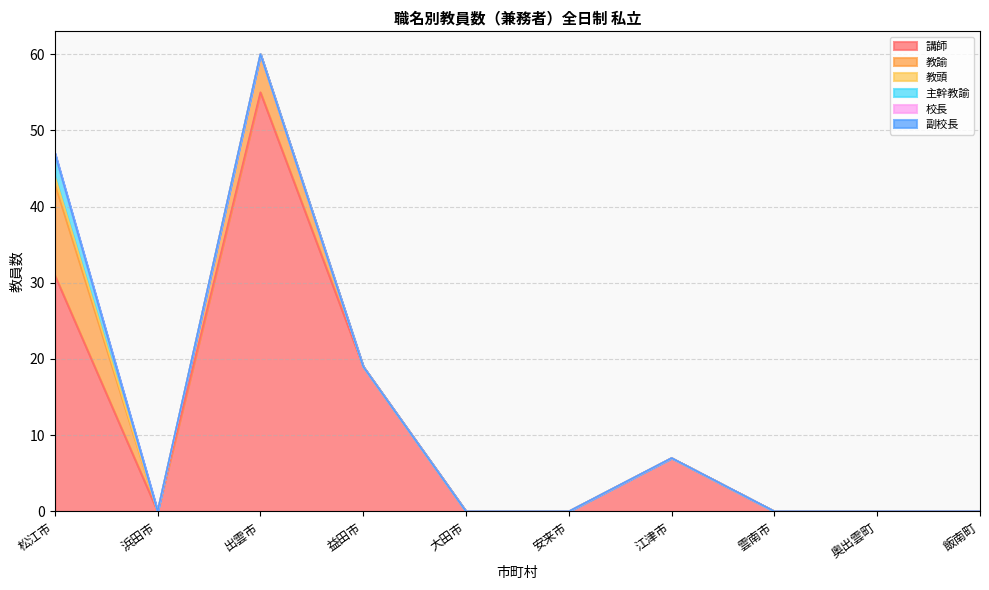

Which series has the largest range (max minus min)?

講師